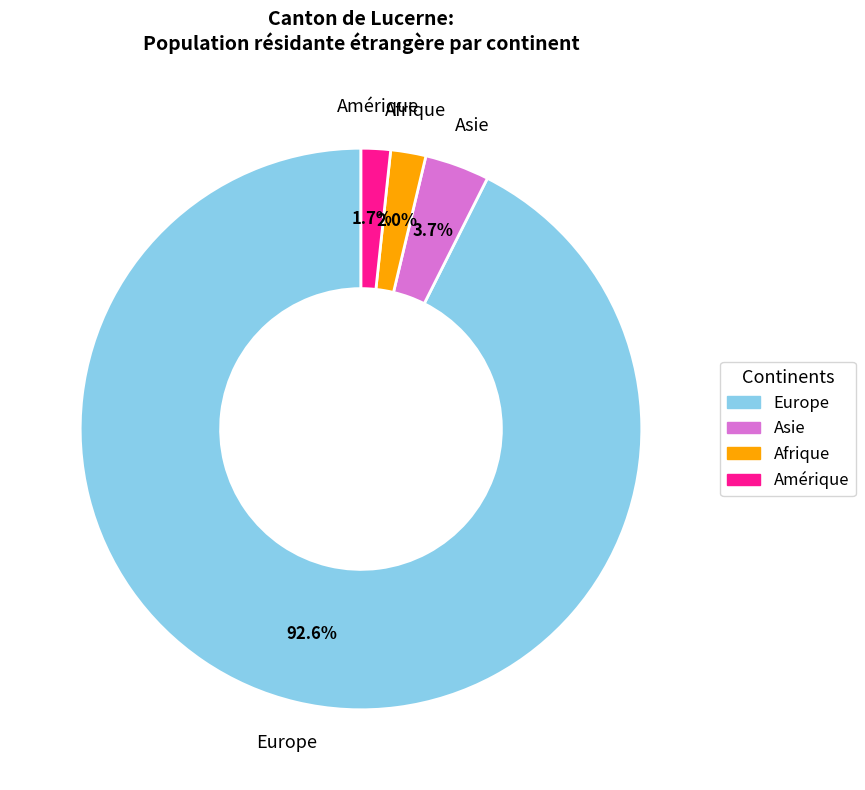

Does any single category account for the majority?

Yes